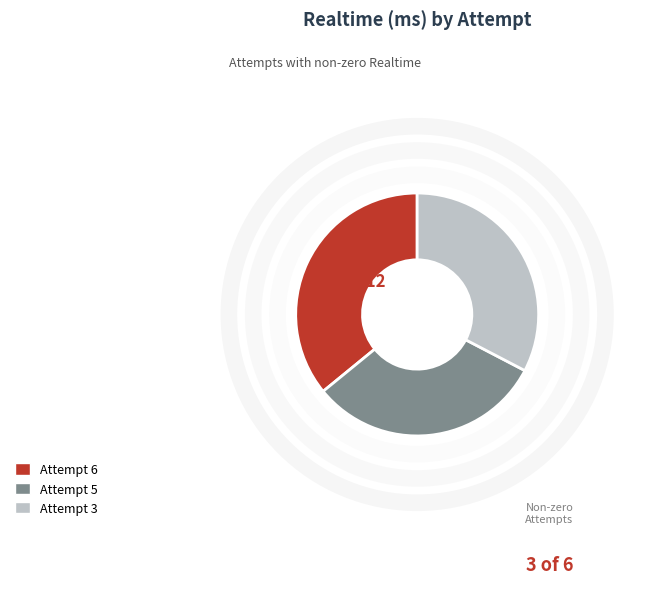

Do Attempt 5 and Attempt 3 together represent more than half of the pie?

Yes